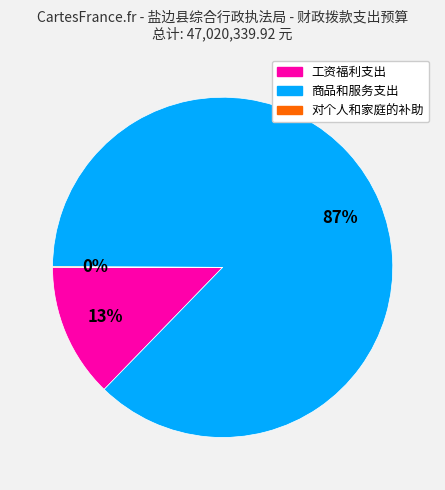

What percentage is the 工资福利支出 slice, to the nearest percent?

13%